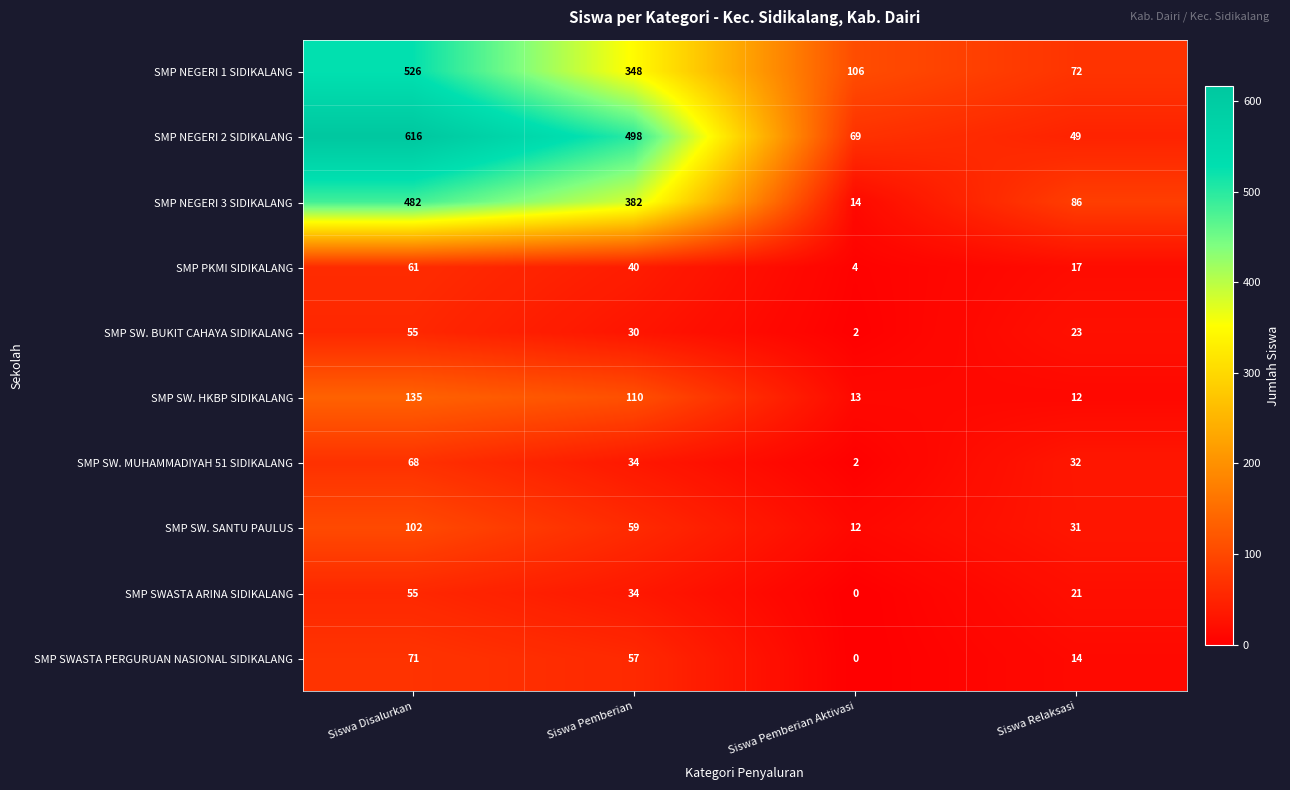

Is it true that SMP PKMI SIDIKALANG equals 6 at Siswa Pemberian Aktivasi?

False